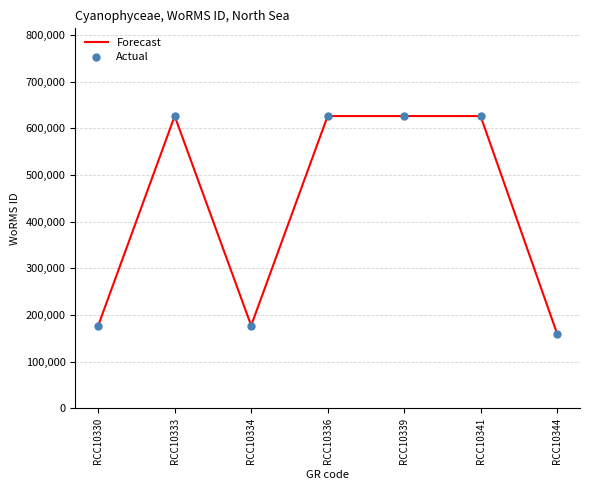

Which has a higher value, RCC10339 or RCC10330?

RCC10339